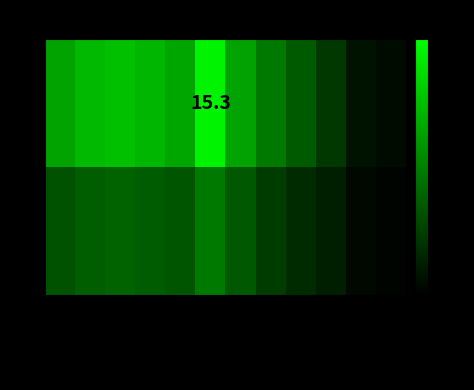

What is the spread (max minus min) of values at 55 à 64 ans?

3.0